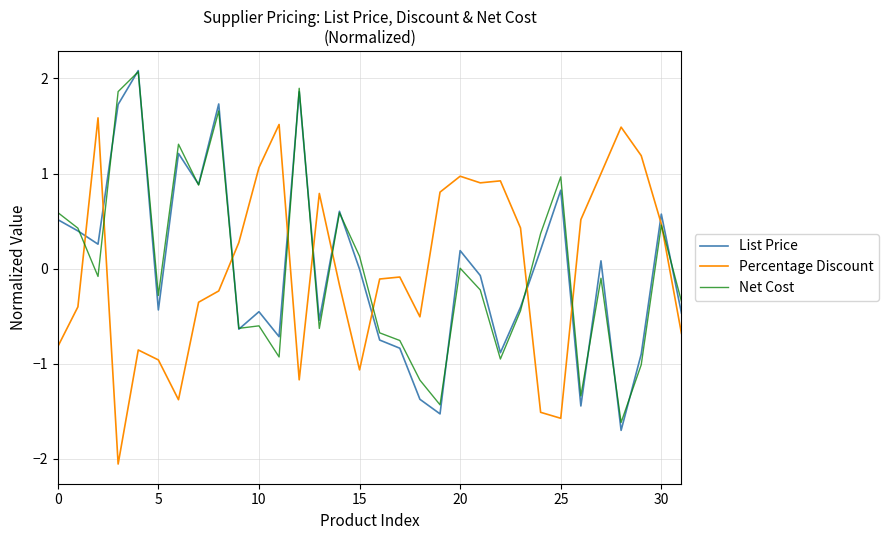

Which series ends up on top after the final intersection of Percentage Discount and List Price?

List Price